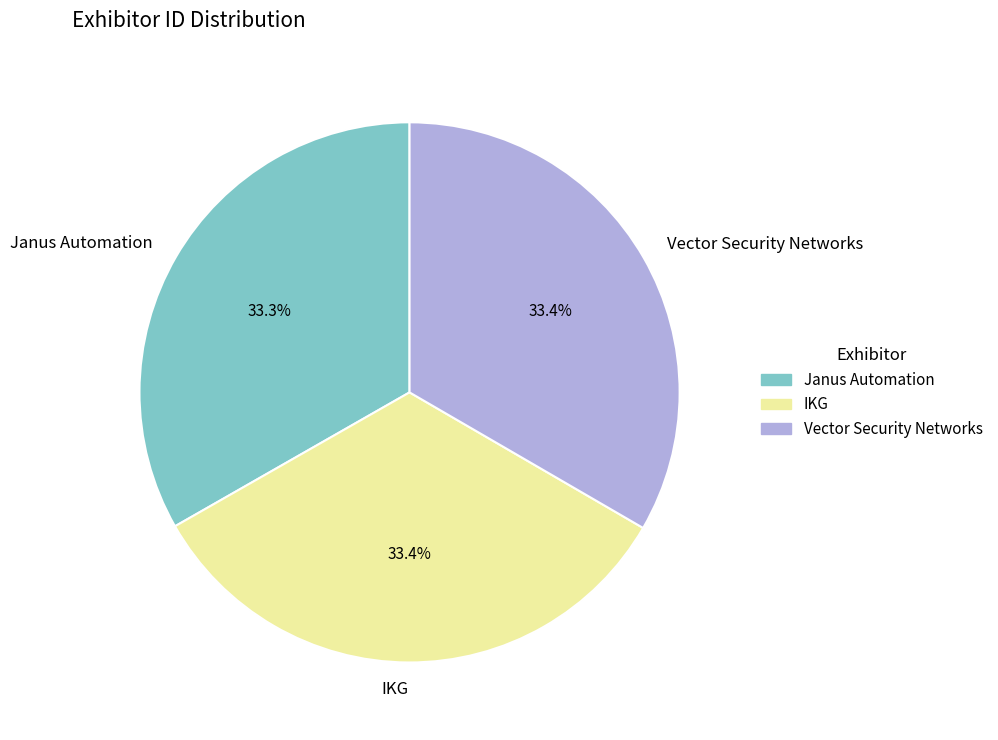

Does Janus Automation account for over 50% of the chart?

No